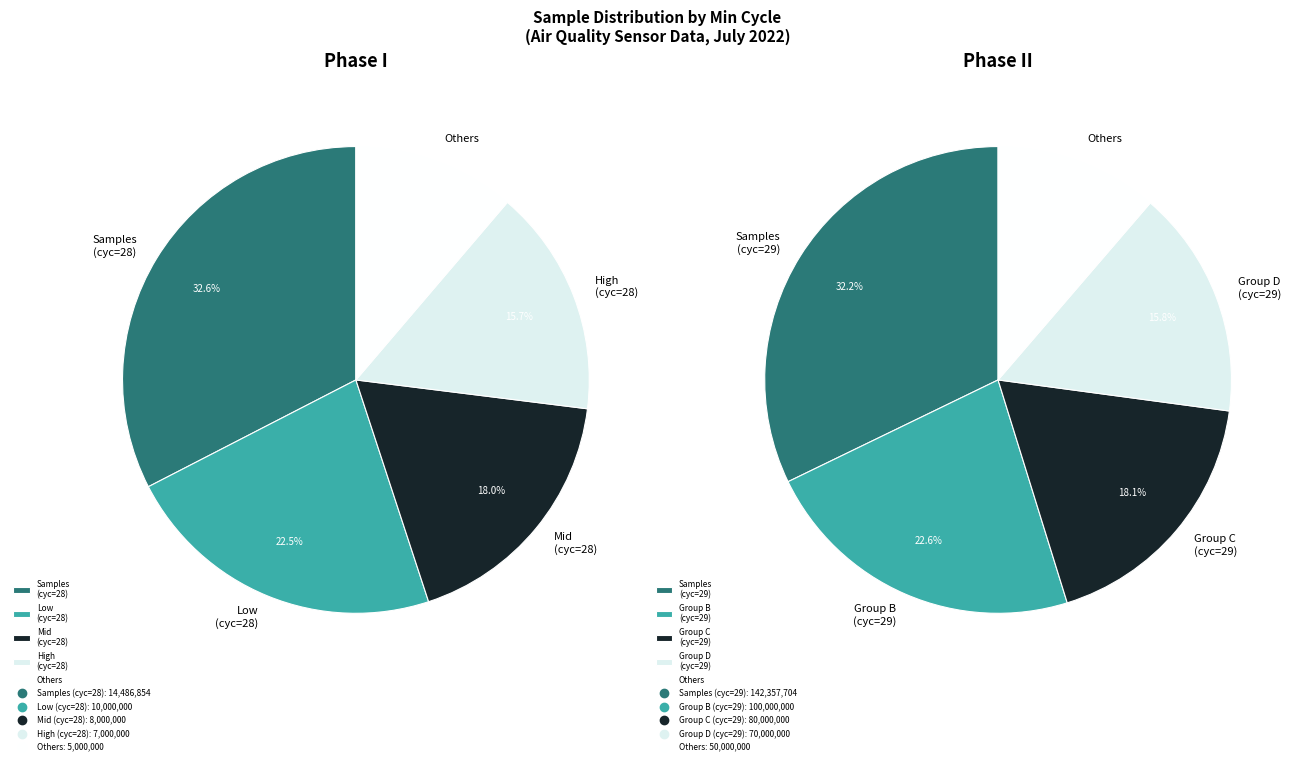

Is it true that 28 is 42% of the pie?

False